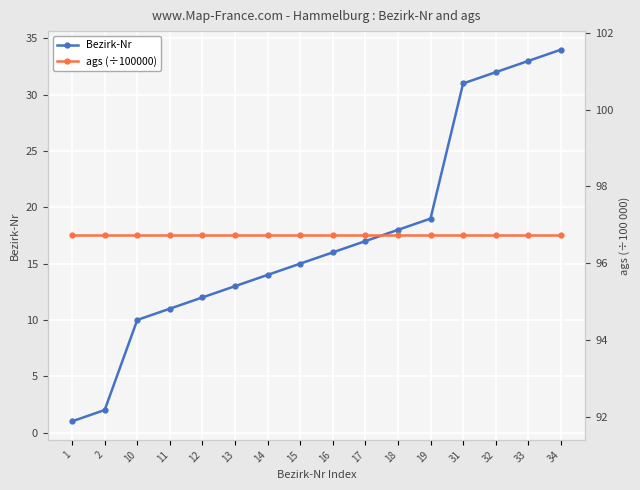

What is the value of the Bezirk-Nr point at the 4th from the left?

11